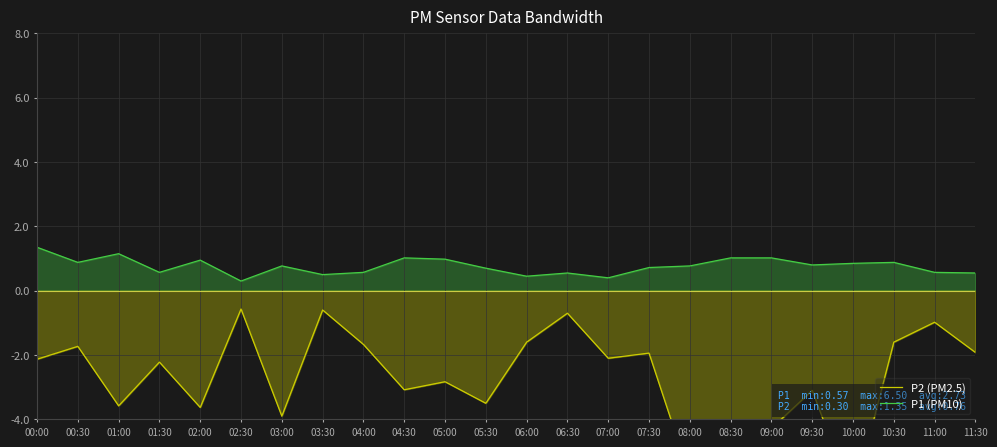

What value does the P2 (PM2.5) series have at 11:00?

-1.0